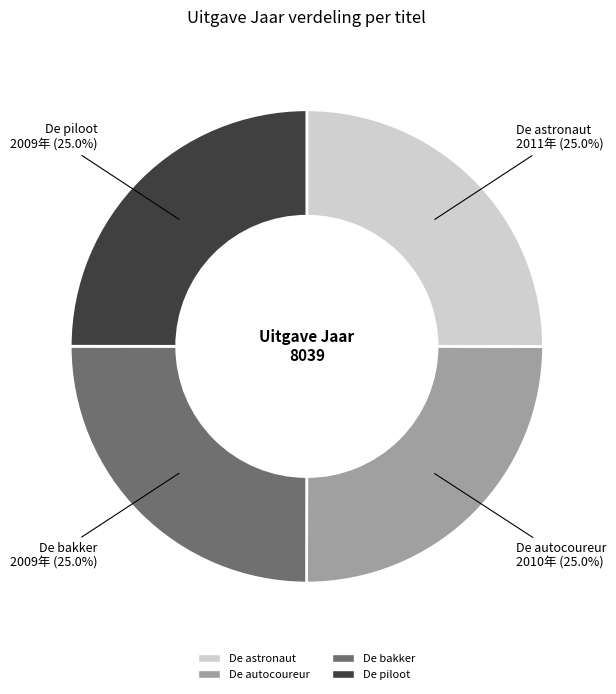

Is it true that De astronaut is 25% of the pie?

True